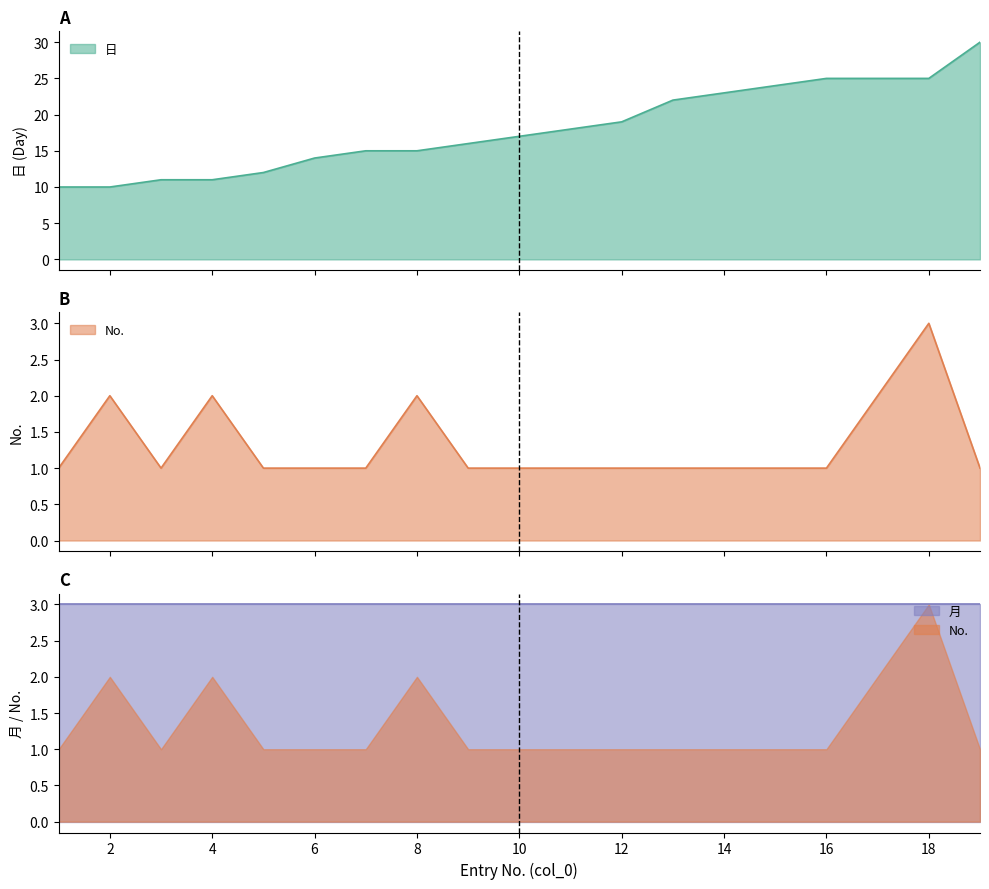

True or false: No. and 日 cross at least once.

False